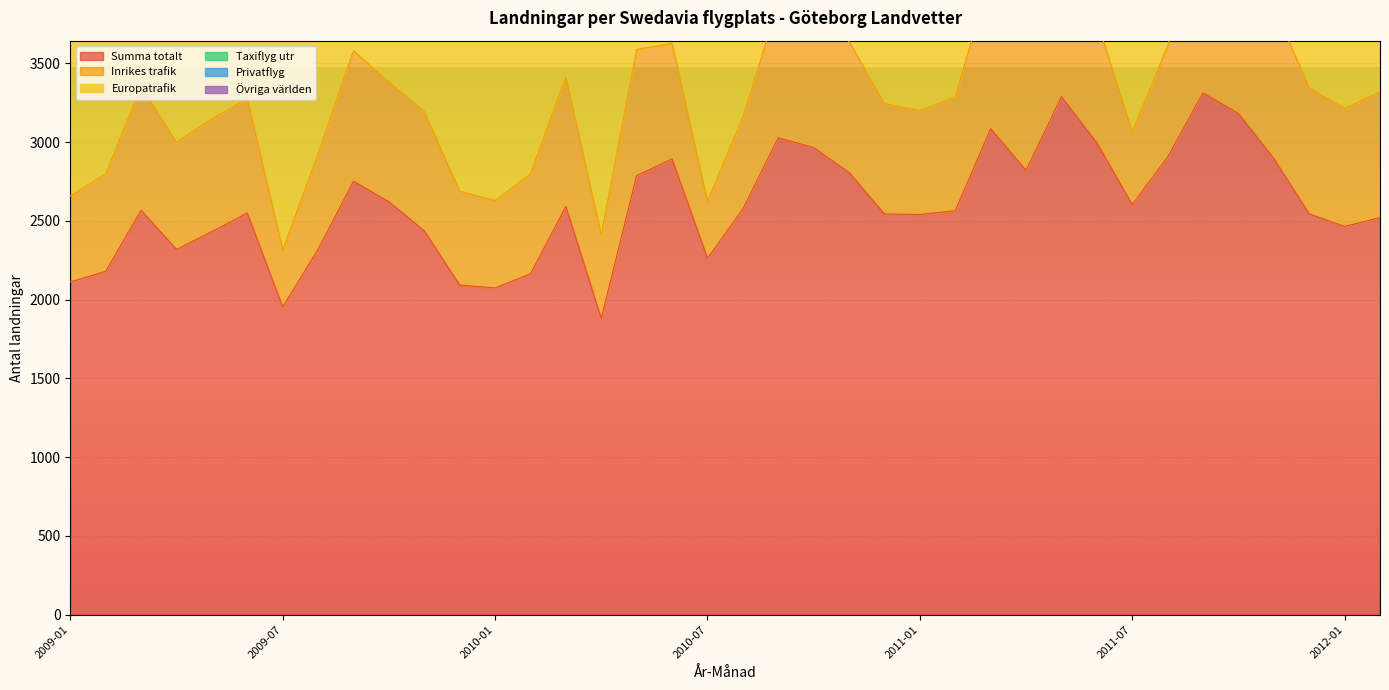

What is the difference between the highest and lowest values at 201012?

2538